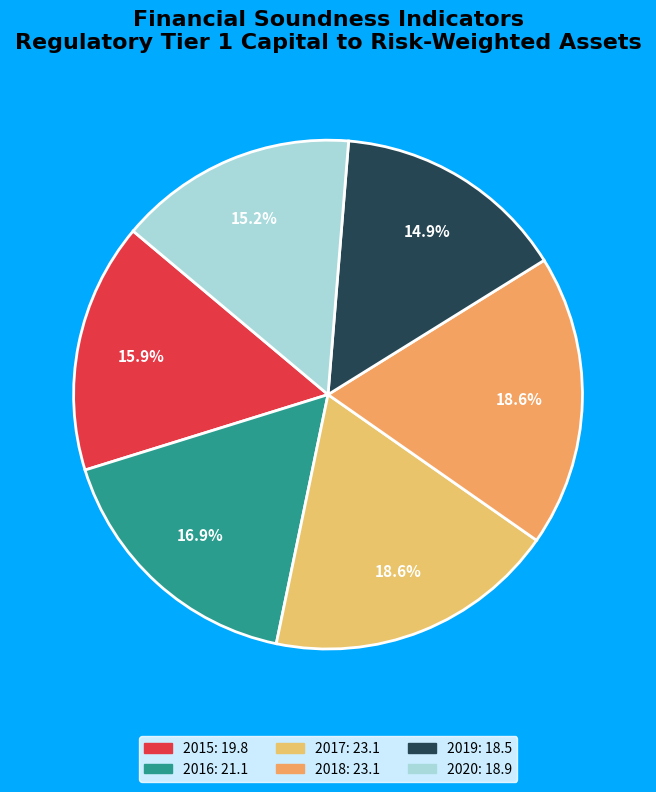

How many segments does this pie chart have?

6